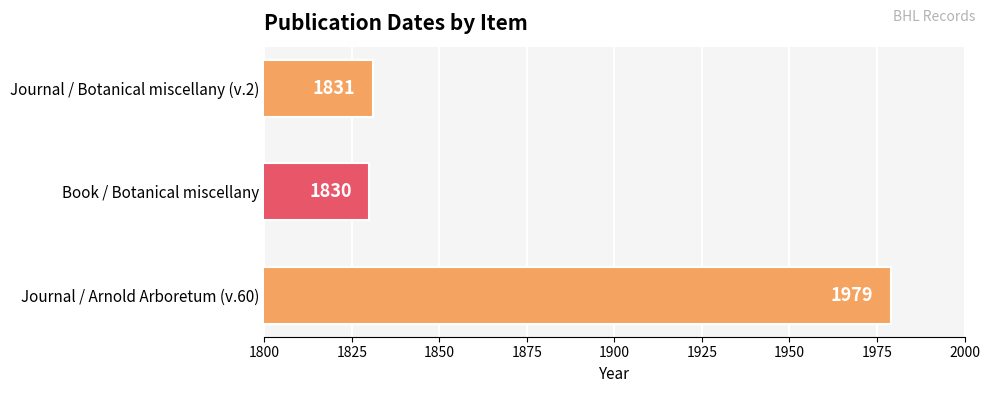

Reading bottom to top, what are all the values shown in this chart?

Journal / Arnold Arboretum (v.60)=1979	Book / Botanical miscellany=1830	Journal / Botanical miscellany (v.2)=1831